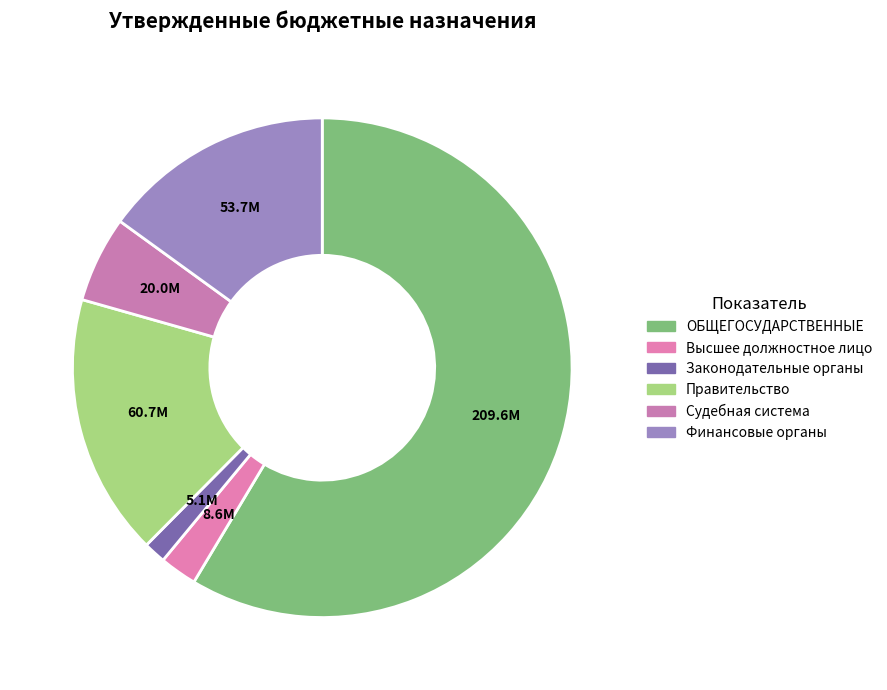

What is the majority slice?

ОБЩЕГОСУДАРСТВЕННЫЕ ВОПРОСЫ